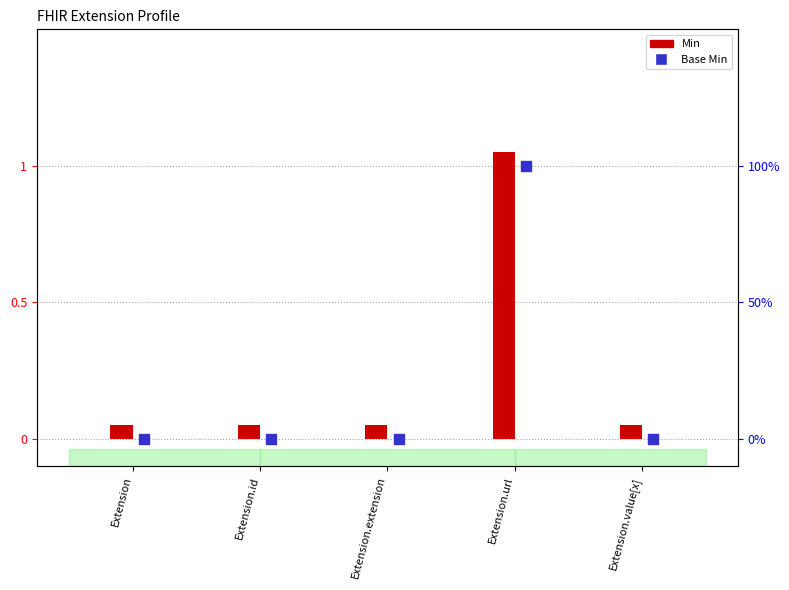

Between Extension.extension and Extension.url, which is larger?

Extension.url